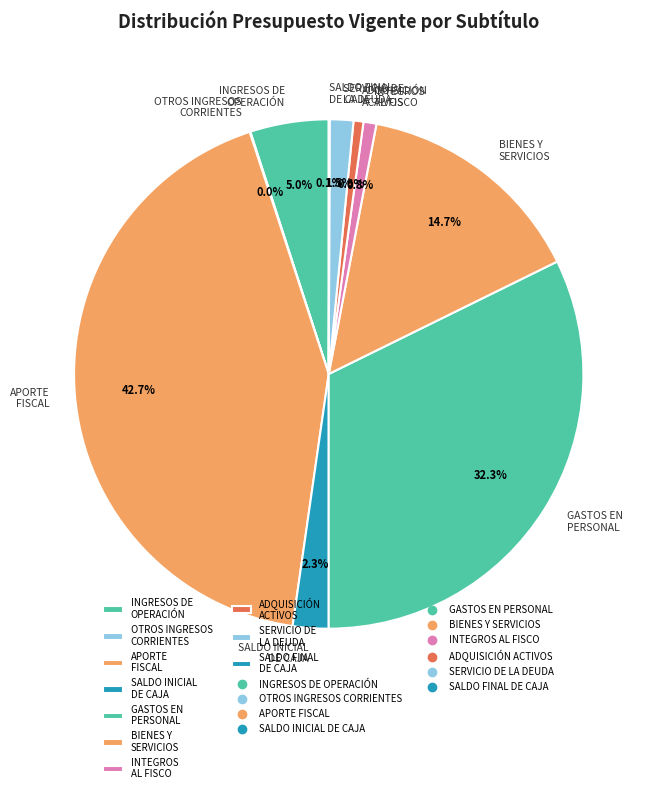

Combined, do SERVICIO DE LA DEUDA and INTEGROS AL FISCO account for over 50%?

No